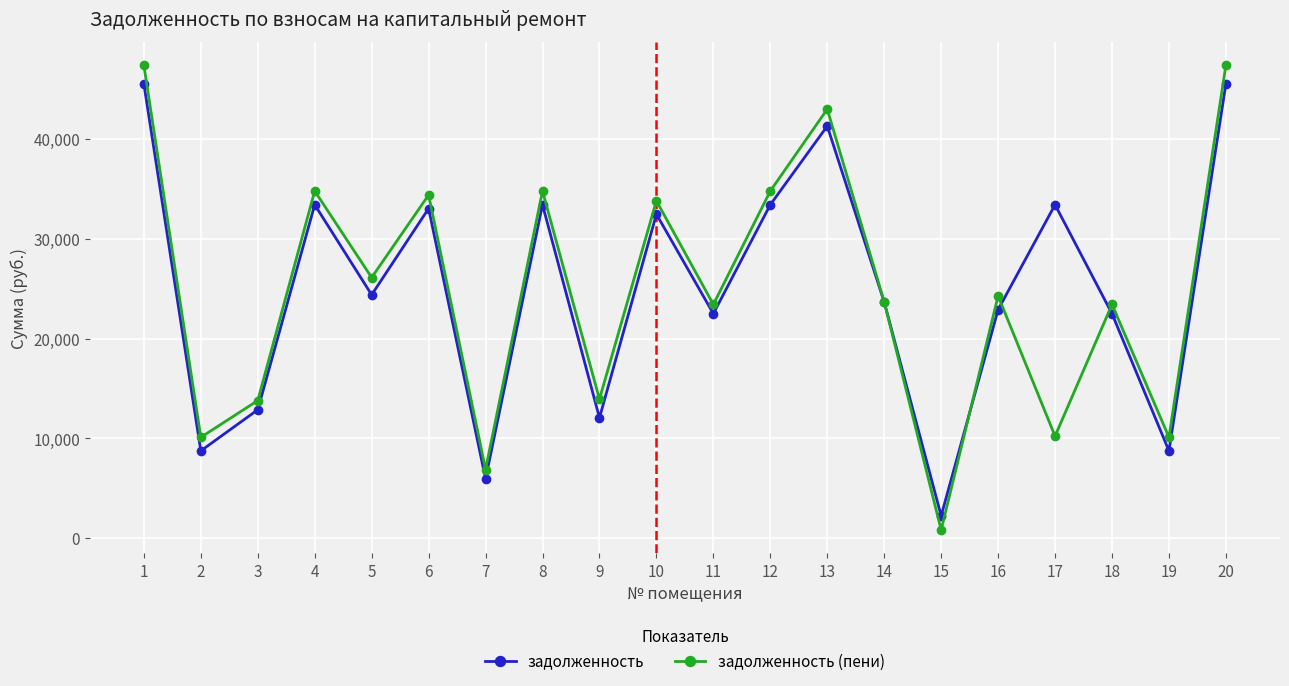

True or false: задолженность and задолженность (пени) cross at least once.

True